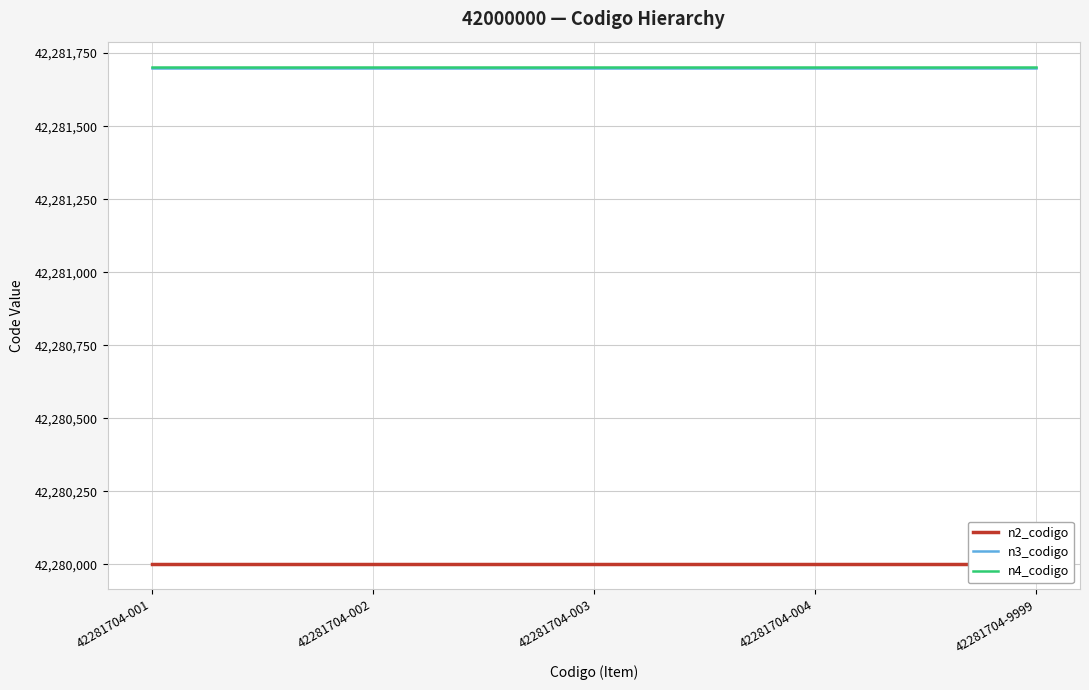

What is the greatest value displayed?

42281704